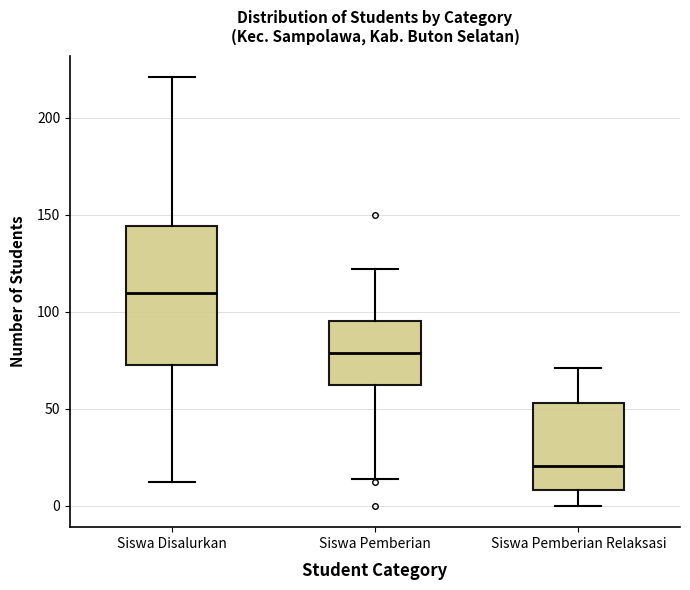

Which box's median line is the lowest?

Siswa Pemberian Relaksasi